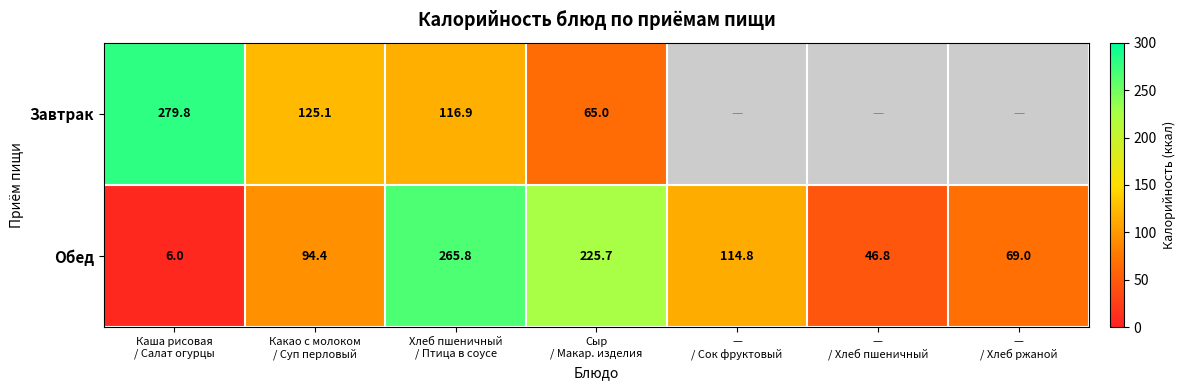

What is the highest value of the Обед series?

265.8